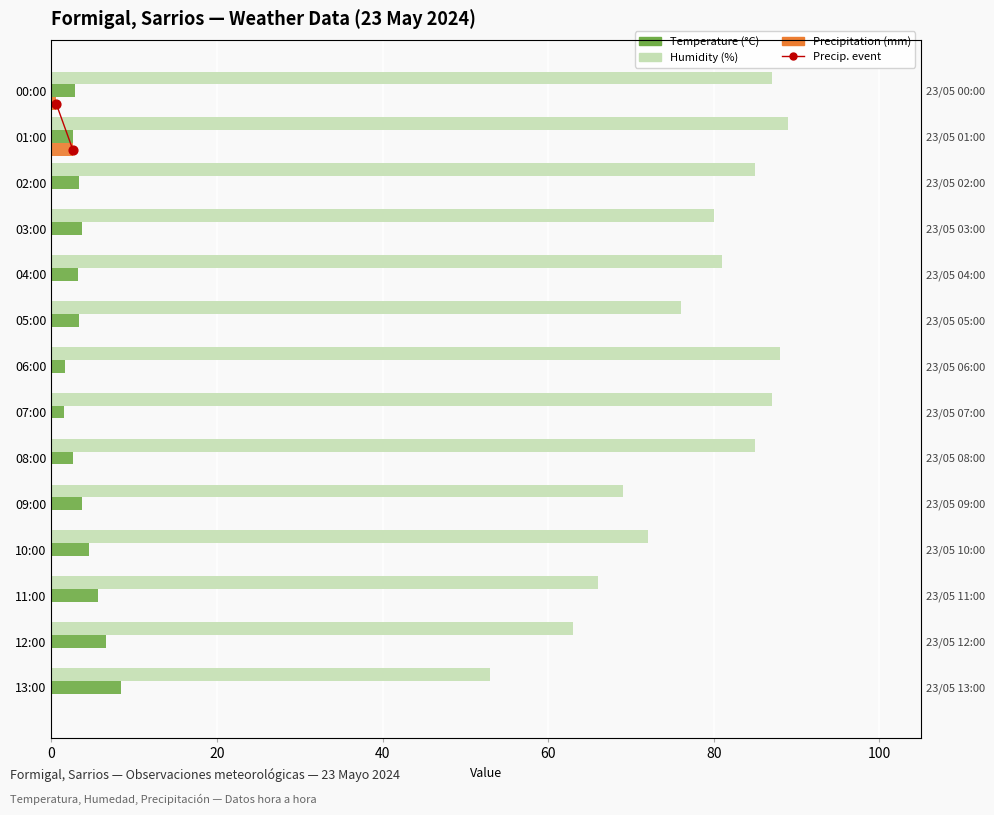

Which series reaches the maximum Y coordinate?

Humidity (%)